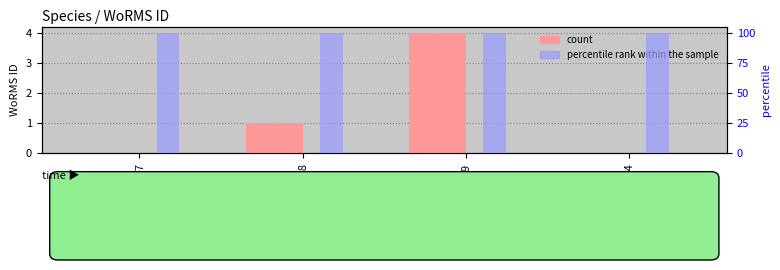

Is it true that count equals 1.4 at RAS127?

False